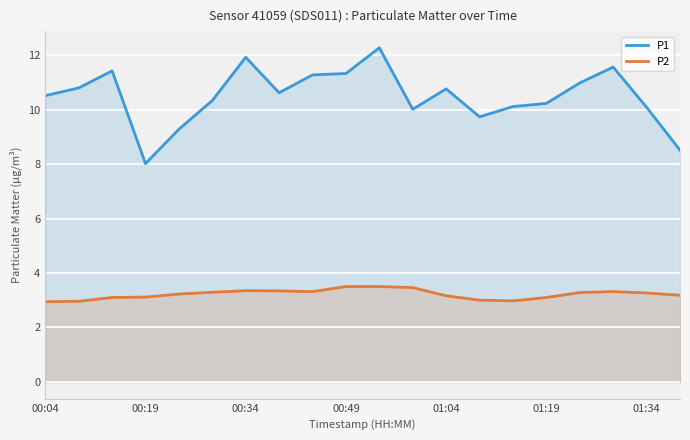

At 00:34, list the series in order from smallest to largest.

P2, P1